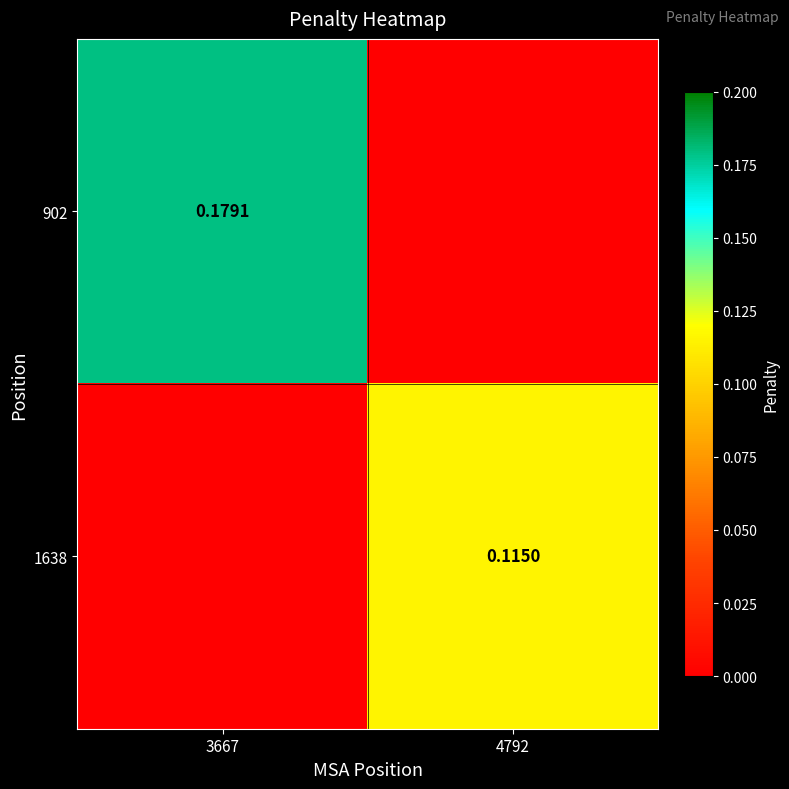

What is the difference between the 902 values at 4792 and 3667?

0.2